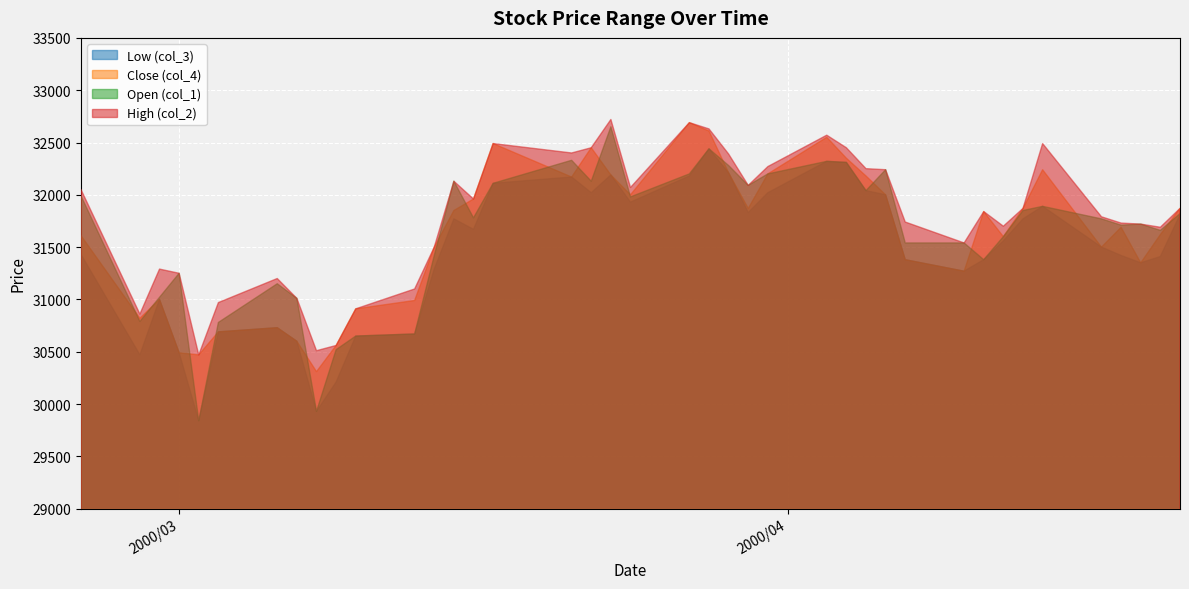

List the series in order of their peak value, highest first.

col_2, col_4, col_1, col_3